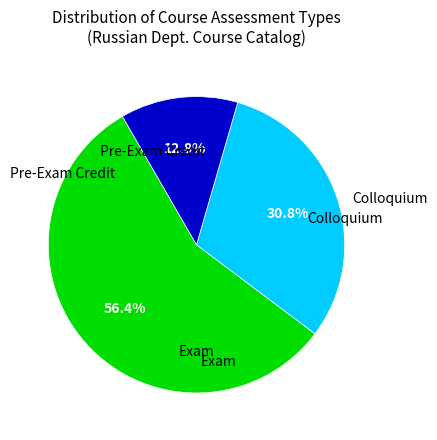

How many slices are in this pie chart?

3